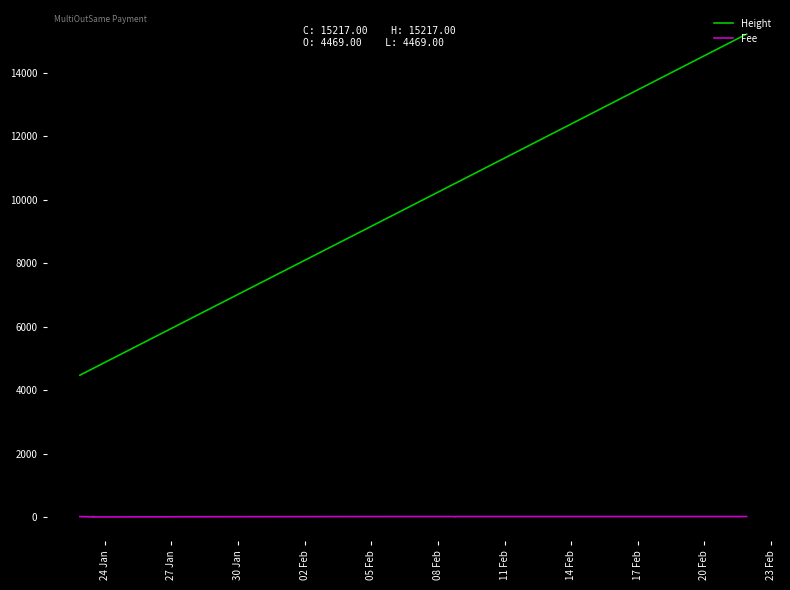

True or false: Height and Fee intersect in this chart.

False